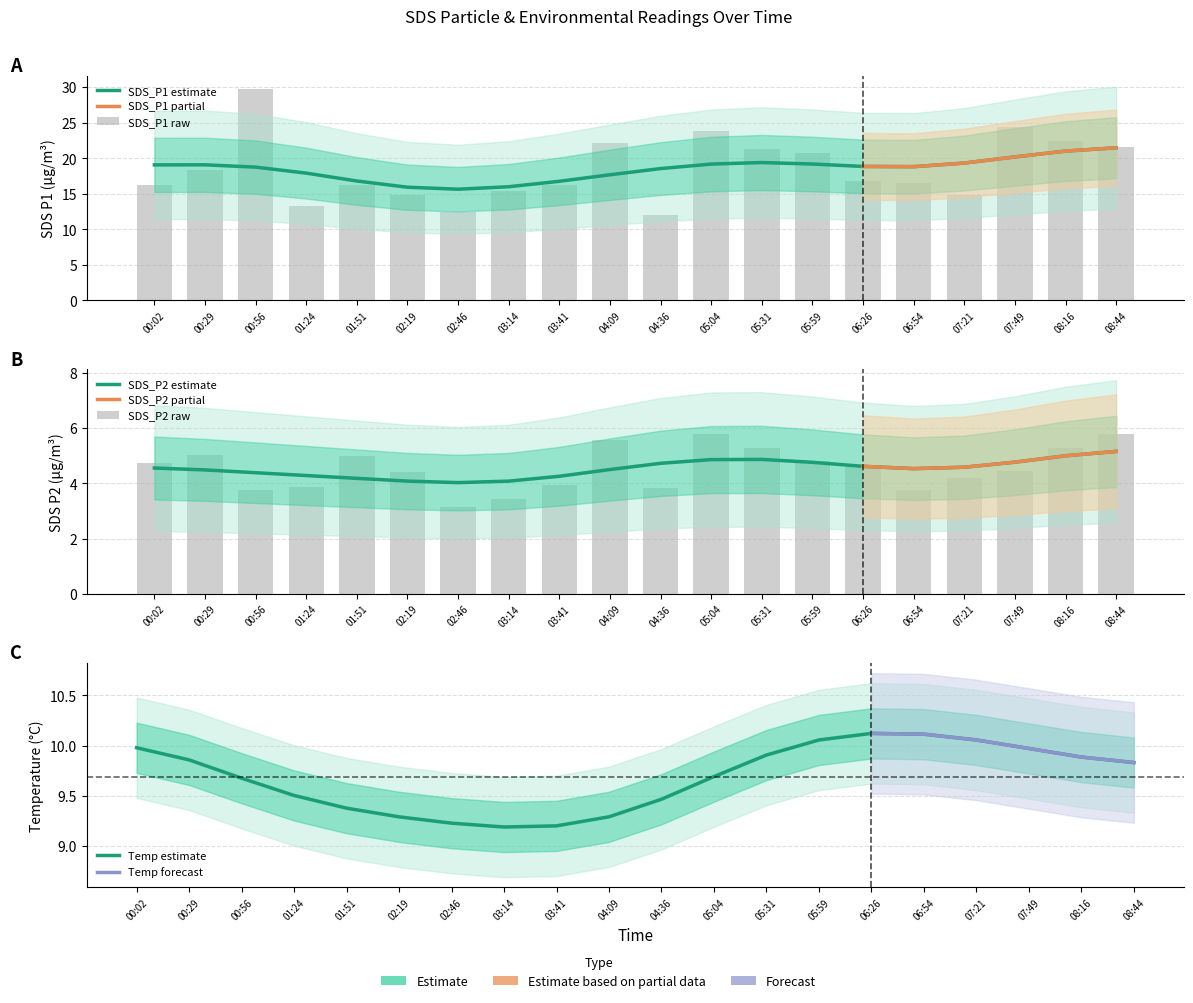

Is it true that SDS_P1 equals 13.3 at 01:24?

True